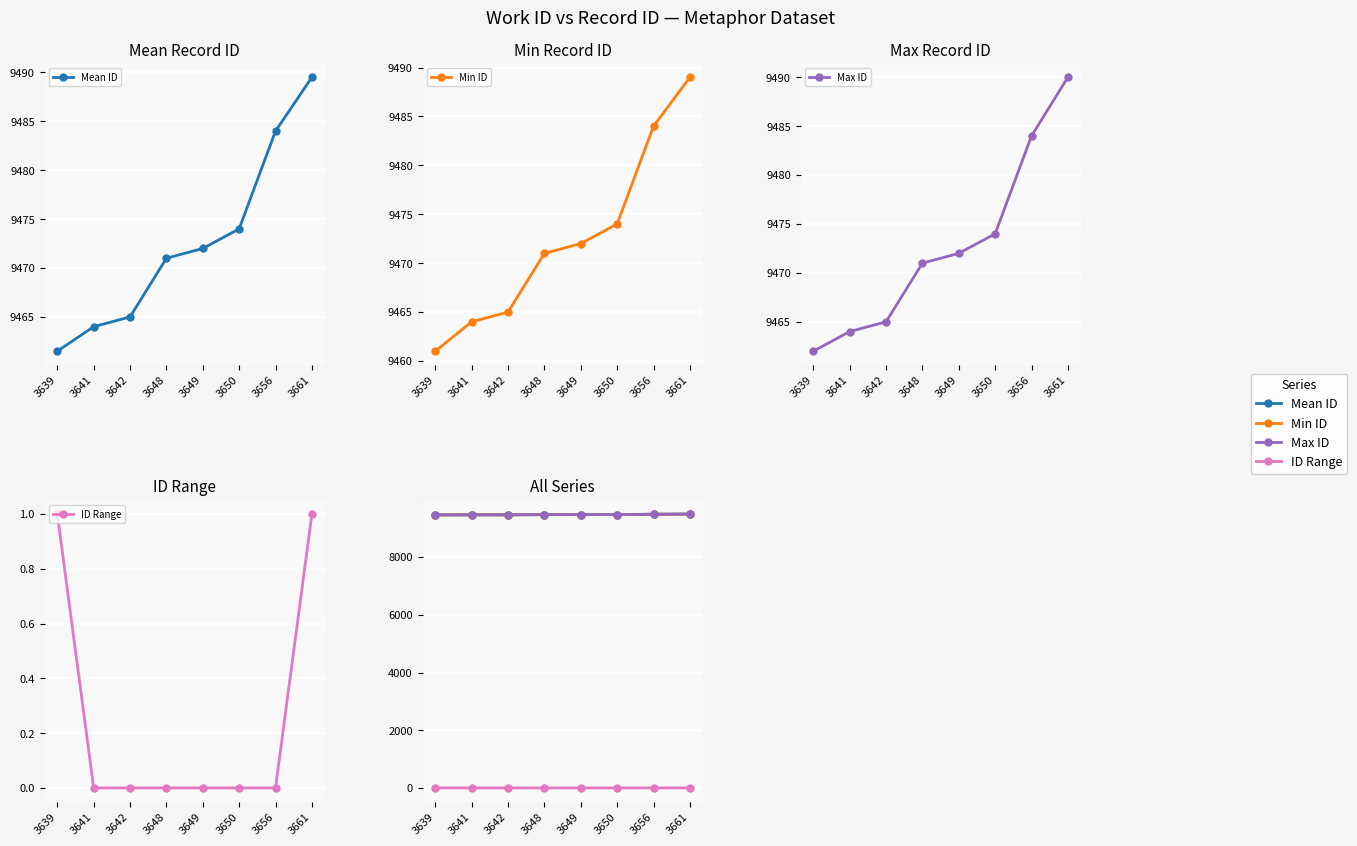

Which category has the lowest value in the Max ID series?

3639